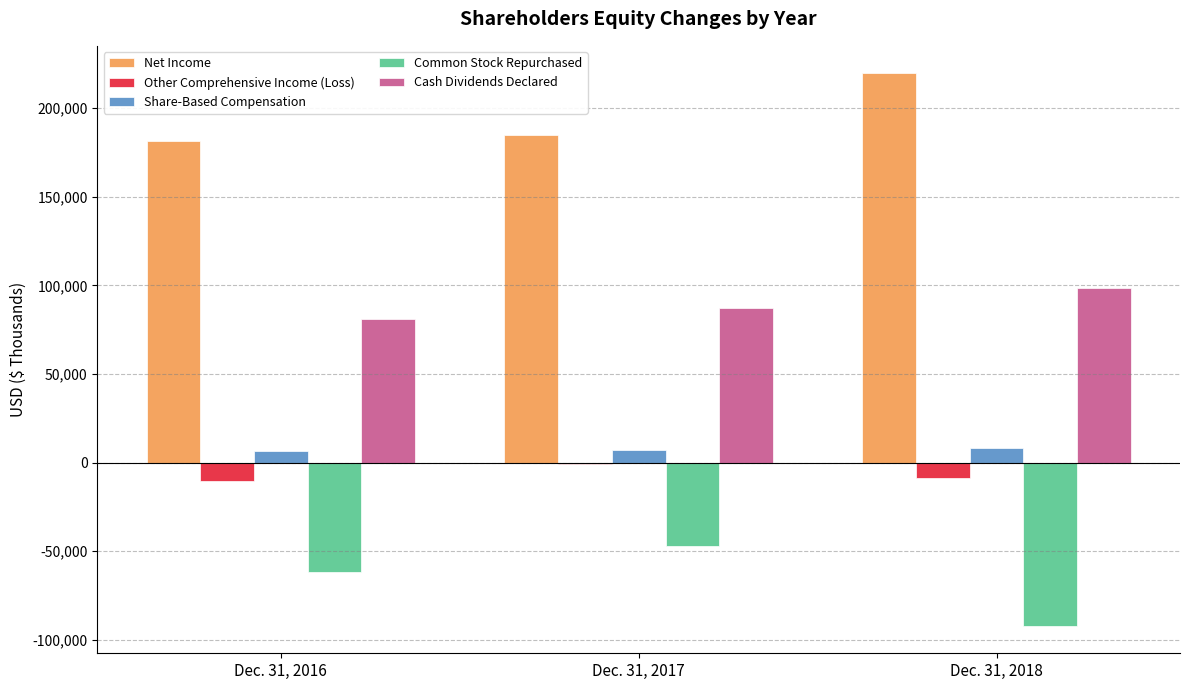

What is the sum of the Net Income values at Dec. 31, 2017 and Dec. 31, 2018?

404274